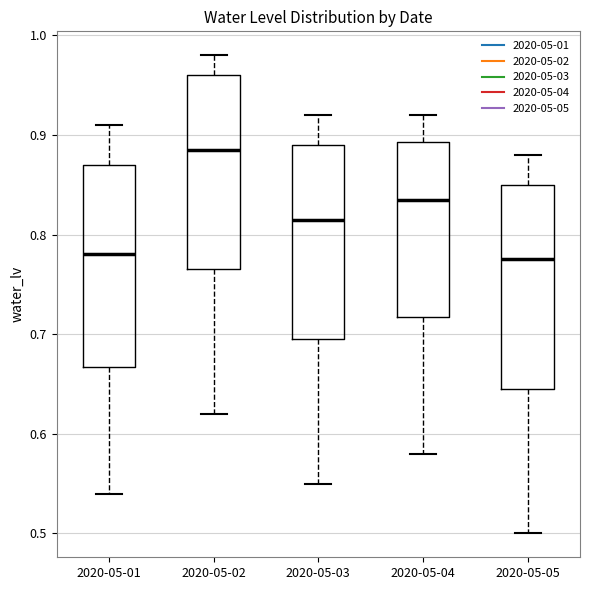

Which box's median line is the highest?

2020-05-02